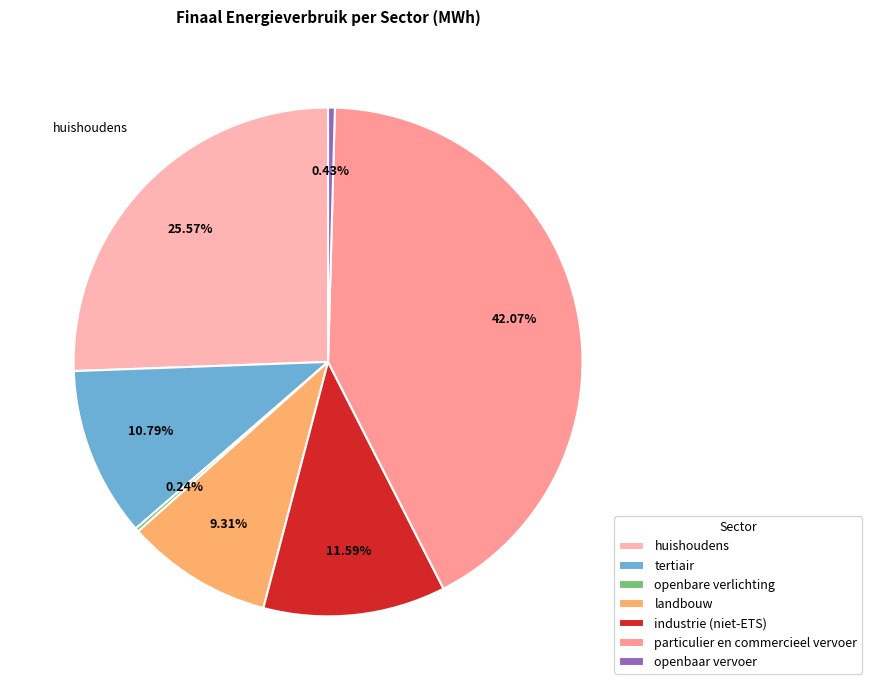

Rank the categories by value from lowest to highest.

openbare verlichting, openbaar vervoer, landbouw, tertiair, industrie (niet-ETS), huishoudens, particulier en commercieel vervoer